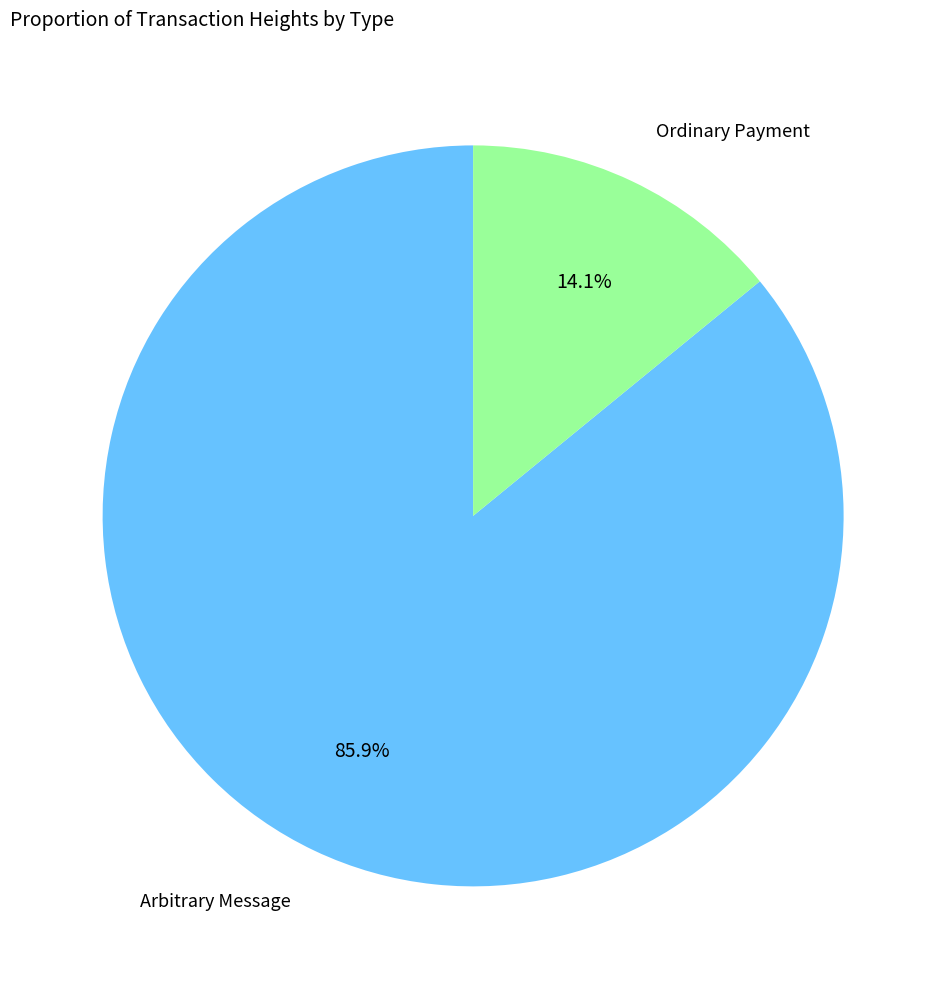

What is the largest slice in the pie chart?

Arbitrary Message